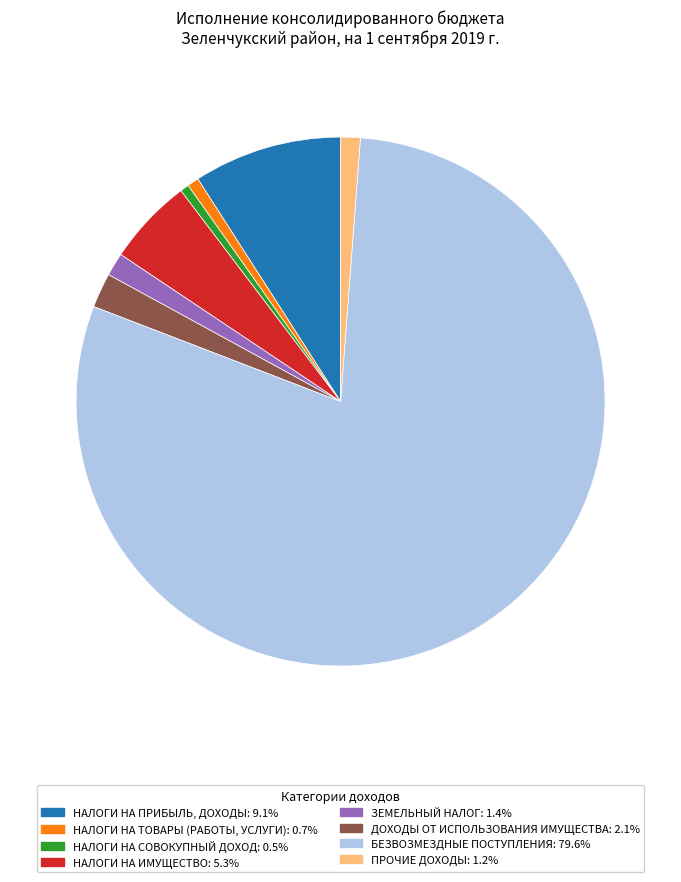

Combined, do НАЛОГИ НА ИМУЩЕСТВО and НАЛОГИ НА СОВОКУПНЫЙ ДОХОД account for over 50%?

No